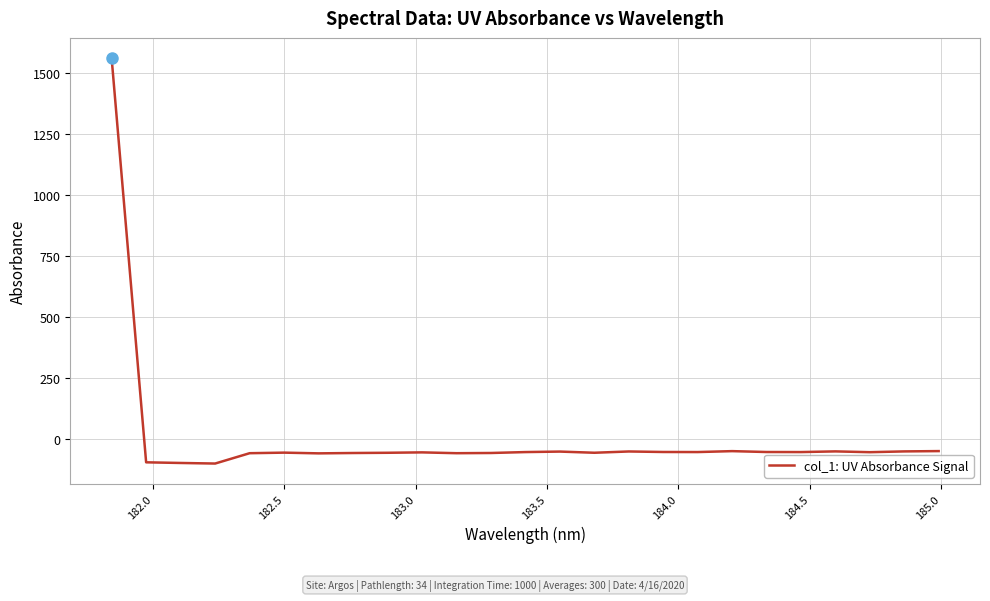

What is the minimum value shown in the chart?

-101.9